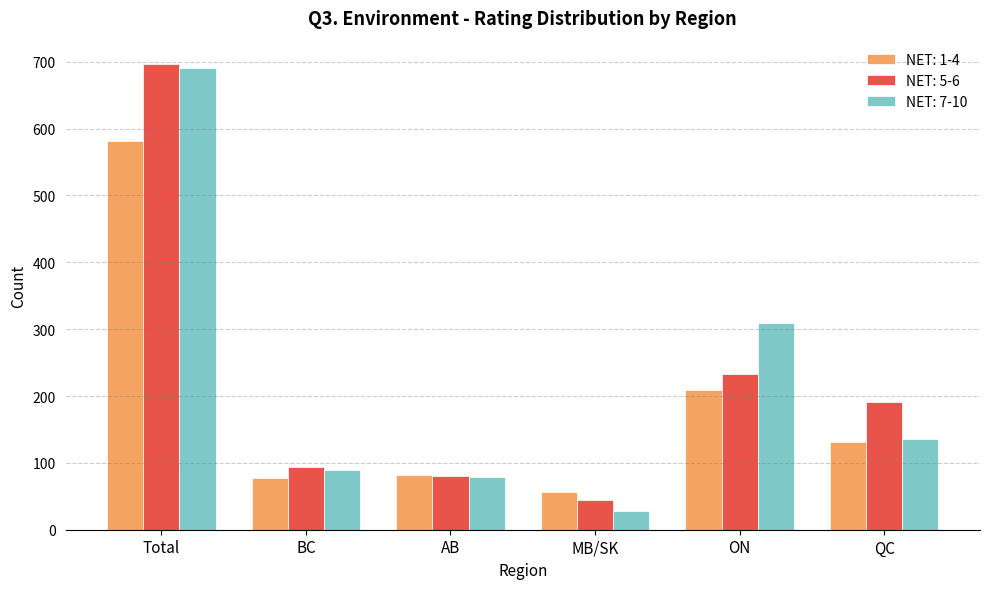

What value does the NET: 7-10 series have at MB/SK?

28.7